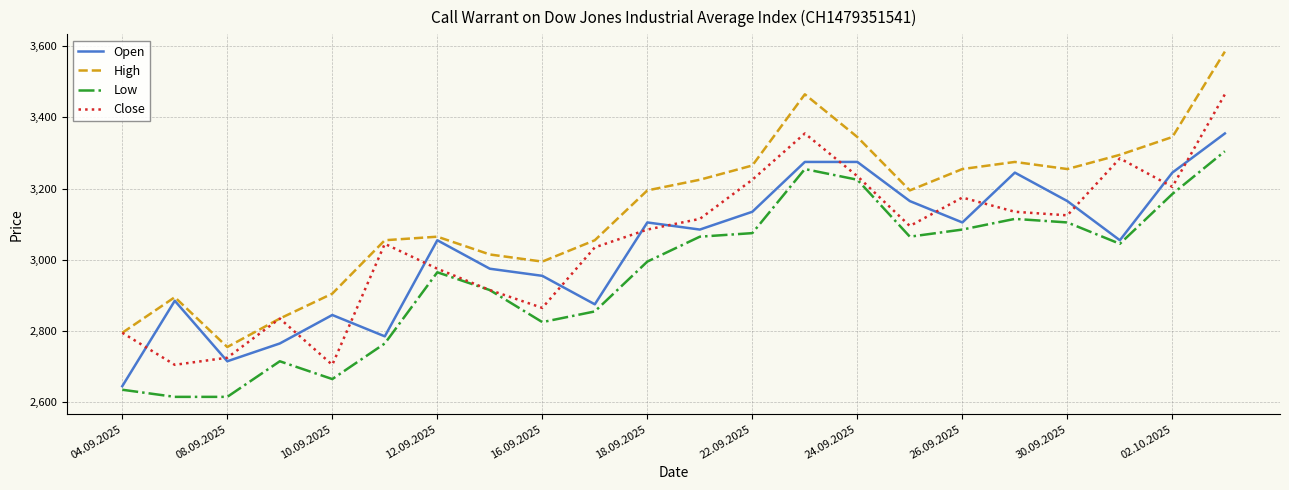

Which series has the largest total across all categories?

High